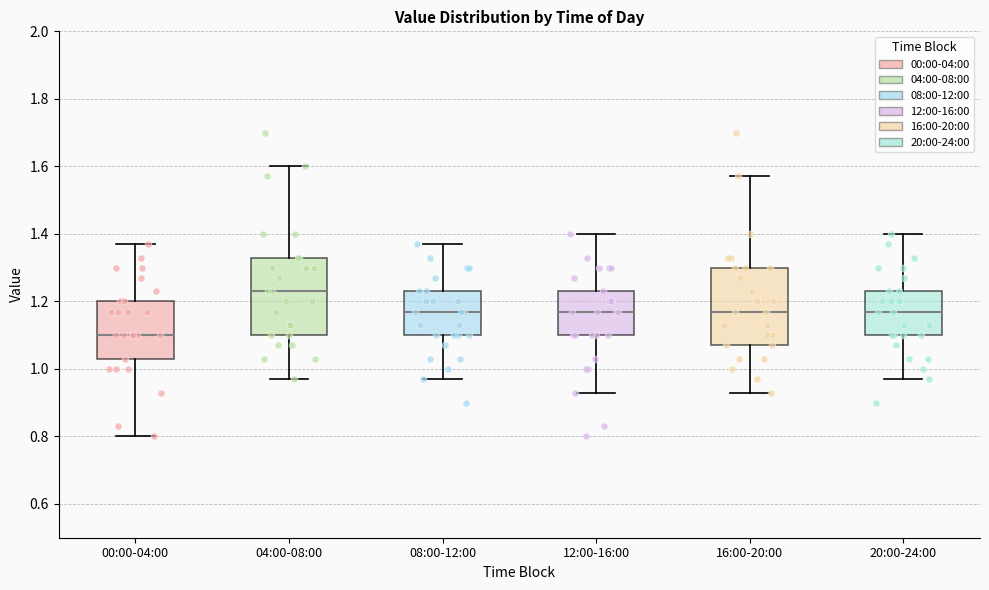

Where is the lower edge of the box for 08:00-12:00 on the y-axis? The values are not printed on the chart, so give them approximately, as read against the axis.

1.10